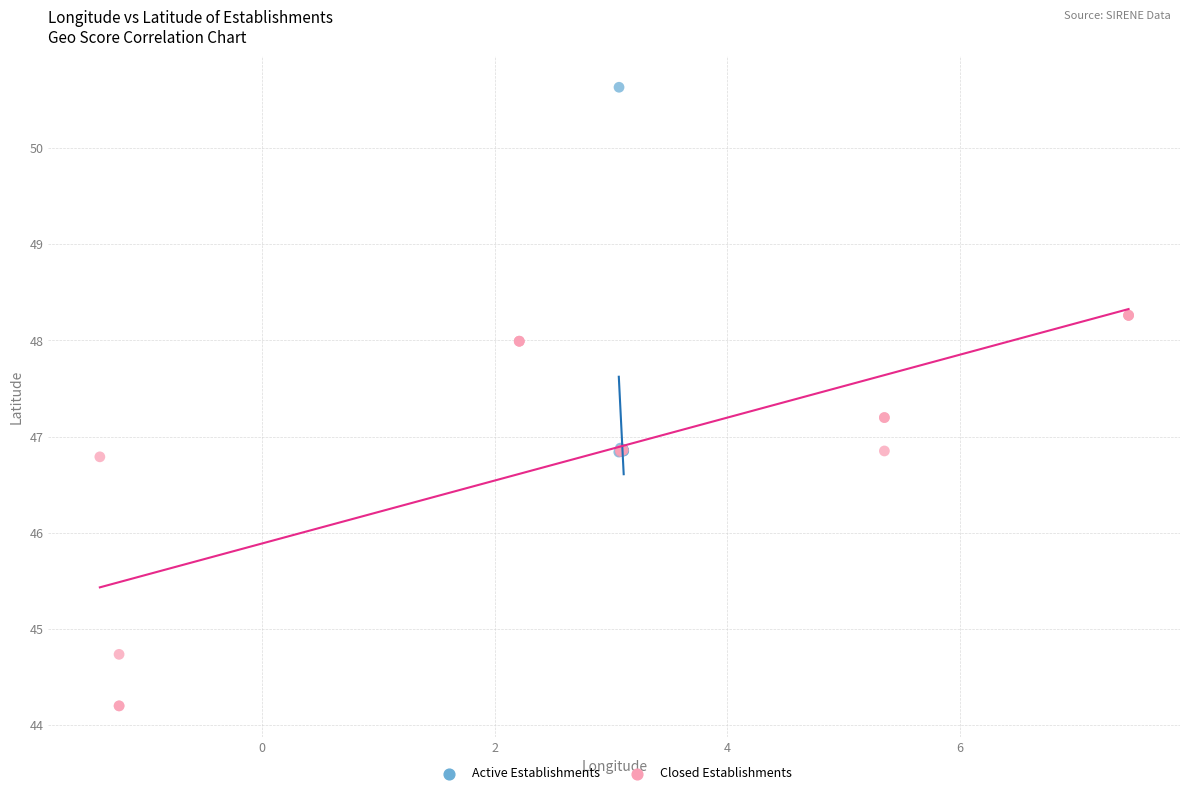

Which series contains the lowest Y value?

Closed Establishments